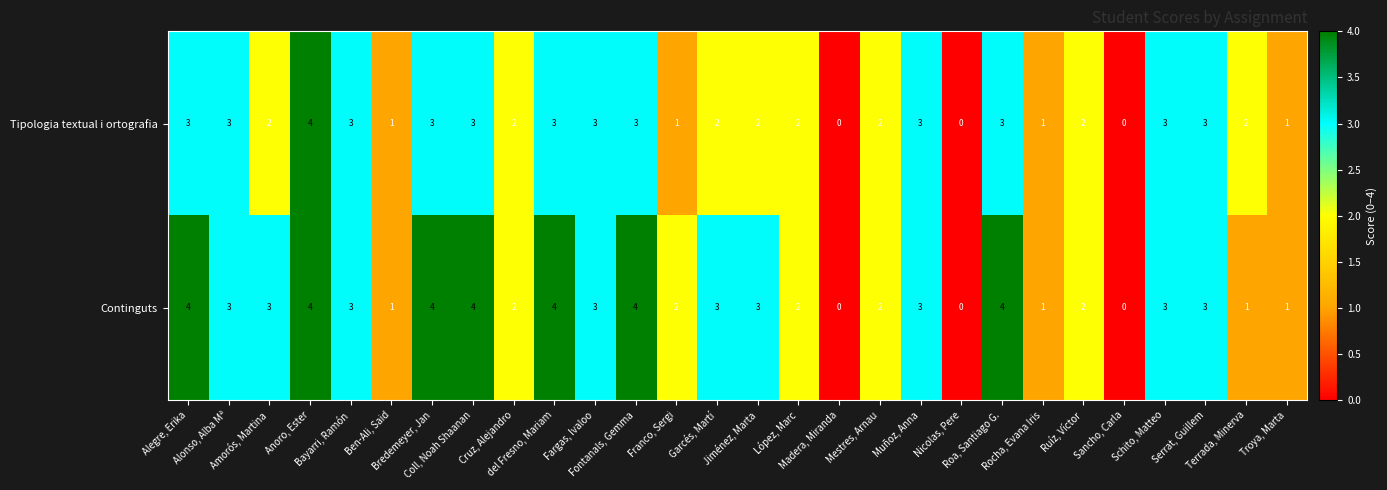

Count the Continguts values in the range 2 to 4.

21